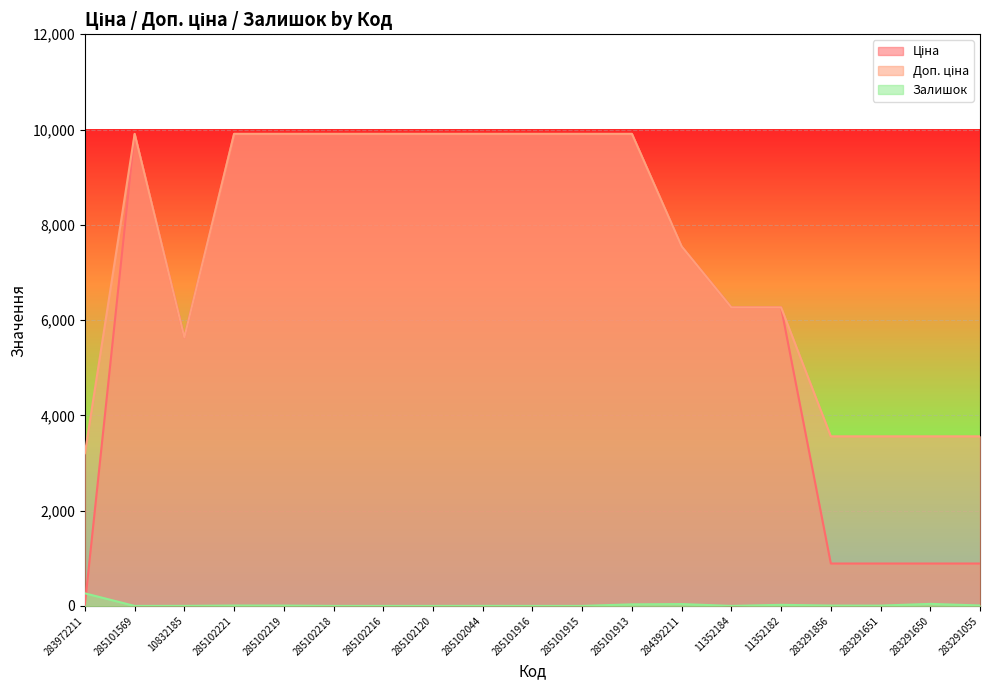

Reading left to right, what are all the values shown in this chart?

Ціна: 283972211=32.0	285101569=9908.5	10832185=5636.0	285102221=9908.5	285102219=9908.5	285102218=9908.5	285102216=9908.5	285102120=9908.5	285102044=9908.5	285101916=9908.5	285101915=9908.5	285101913=9908.5	284392211=7545.9	11352184=6266.7	11352182=6266.7	283291856=889.9	283291651=889.9	283291650=889.9	283291055=889.9
Доп. ціна: 283972211=3205.0	285101569=9908.5	10832185=5636.0	285102221=9908.5	285102219=9908.5	285102218=9908.5	285102216=9908.5	285102120=9908.5	285102044=9908.5	285101916=9908.5	285101915=9908.5	285101913=9908.5	284392211=7545.9	11352184=6266.7	11352182=6266.7	283291856=3559.7	283291651=3559.7	283291650=3559.7	283291055=3559.7
Залишок: 283972211=264.0	285101569=0.0	10832185=1.0	285102221=8.0	285102219=7.0	285102218=0.0	285102216=0.0	285102120=0.0	285102044=1.0	285101916=0.0	285101915=0.0	285101913=33.0	284392211=39.0	11352184=0.0	11352182=23.0	283291856=7.0	283291651=6.0	283291650=43.0	283291055=9.0